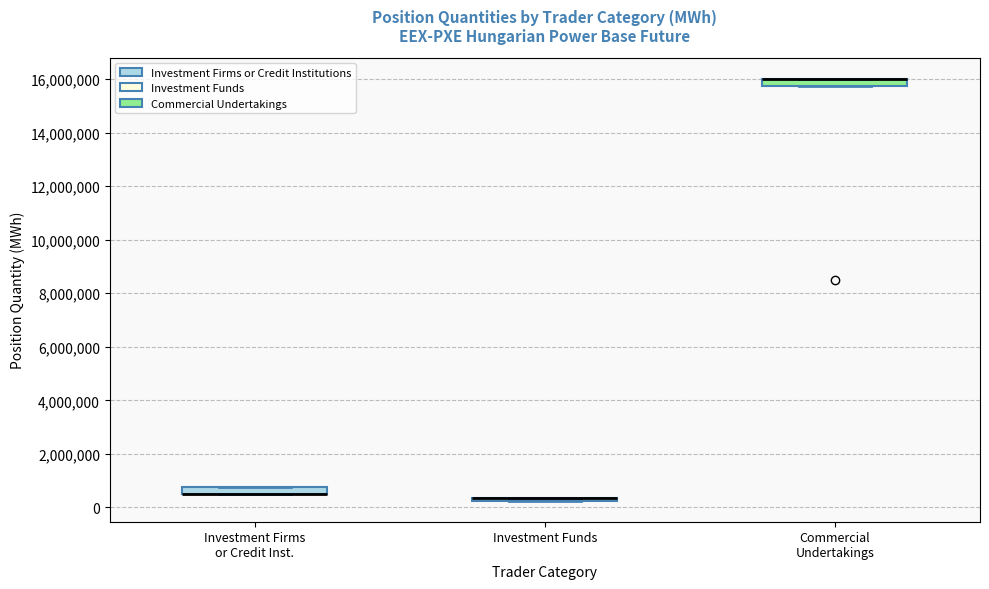

Where is the lower edge of the box for Commercial Undertakings on the y-axis? The values are not printed on the chart, so give them approximately, as read against the axis.

15800000